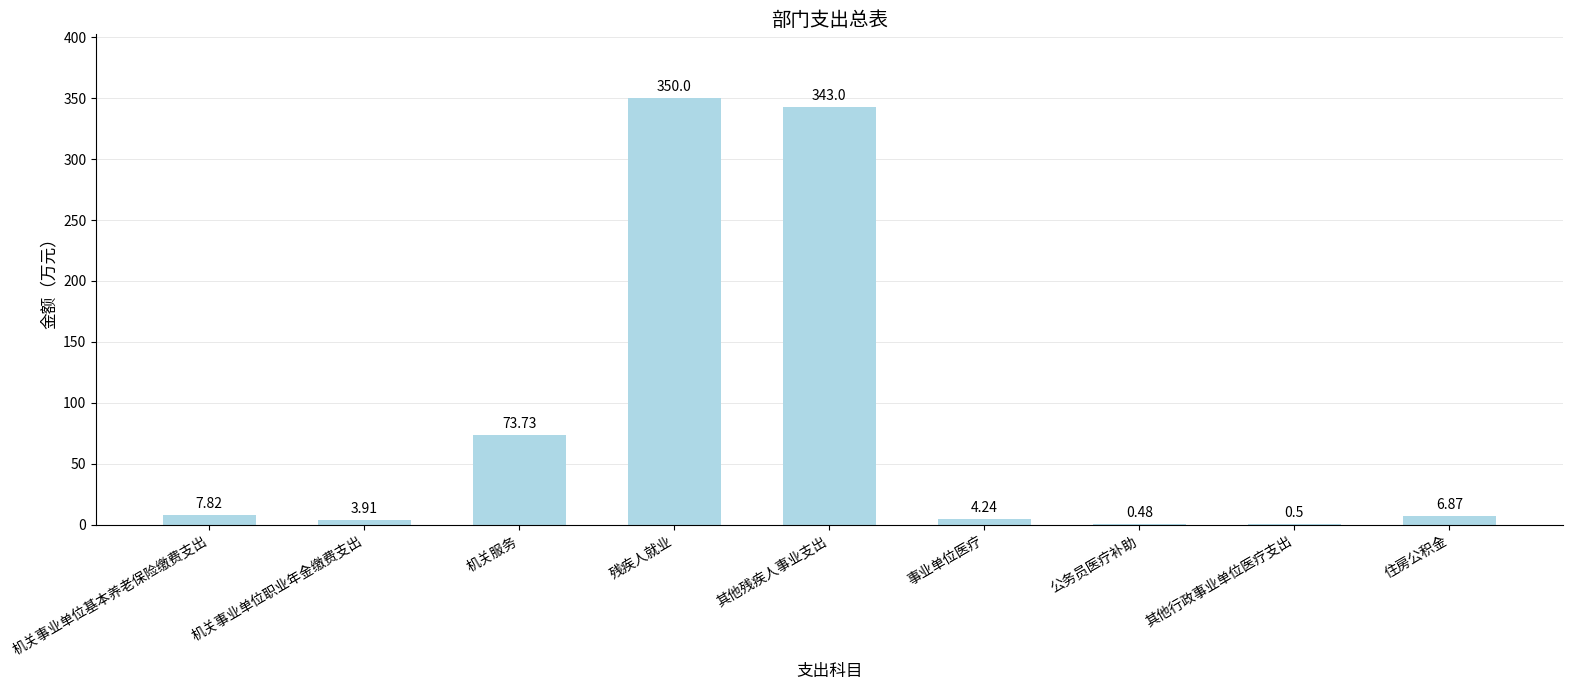

What is the sum of the values at 机关事业单位基本养老保险缴费支出 and 机关服务?

81.6